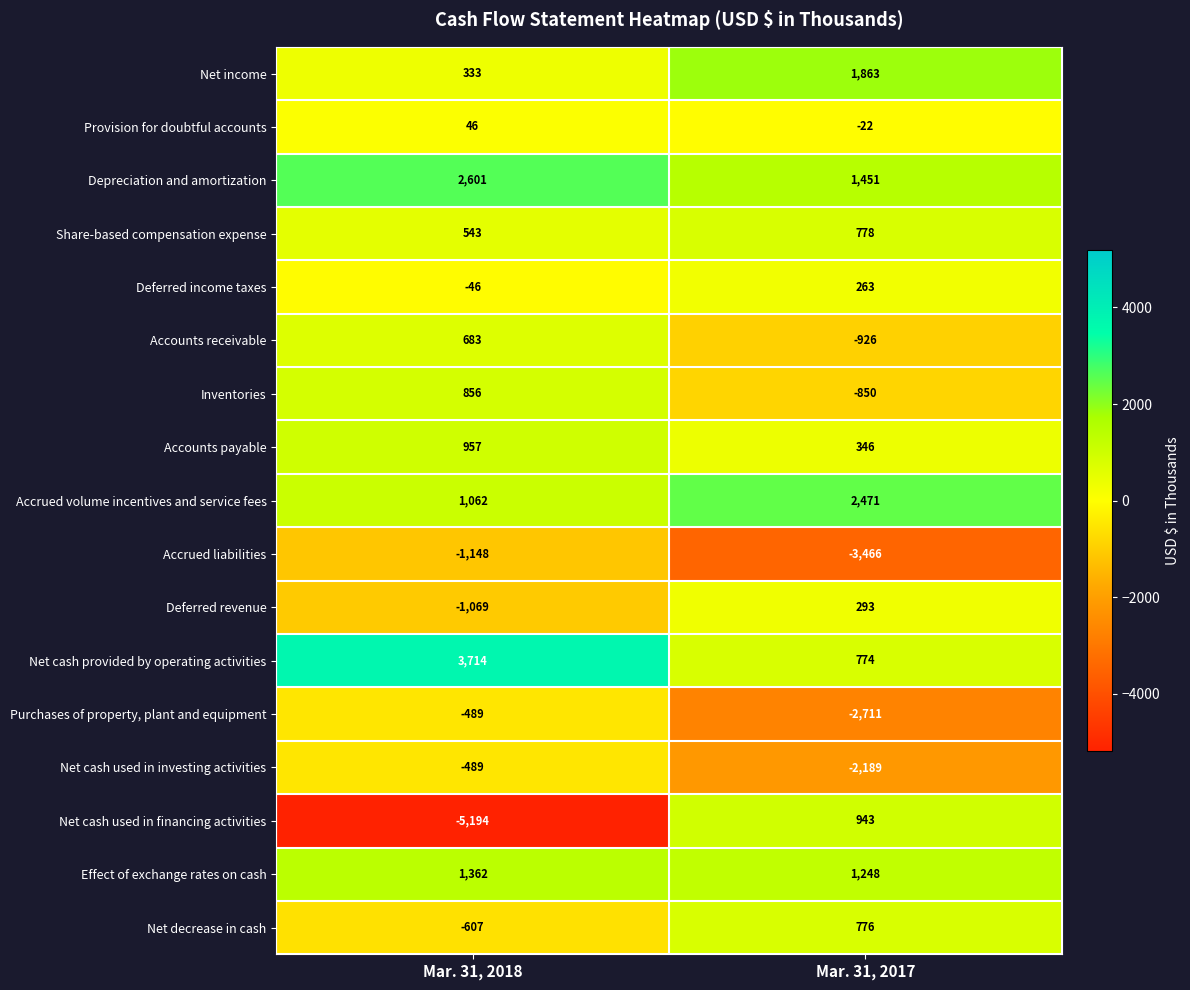

Which category has the lowest value across all series?

Mar. 31, 2018